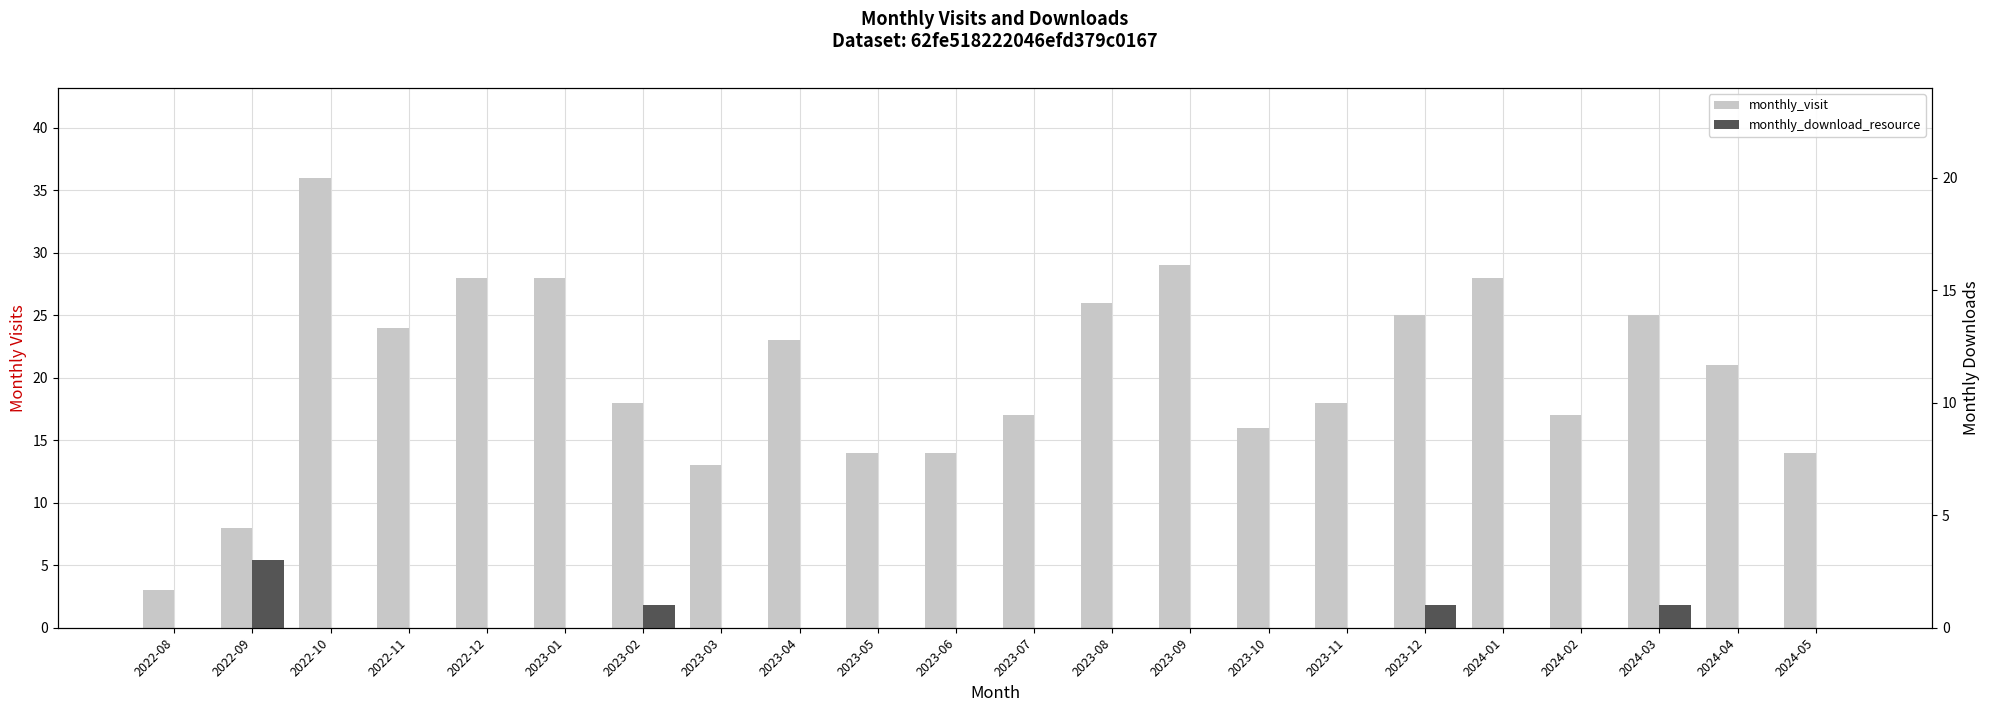

Between 2023-05 and 2023-07, which is larger?

2023-07